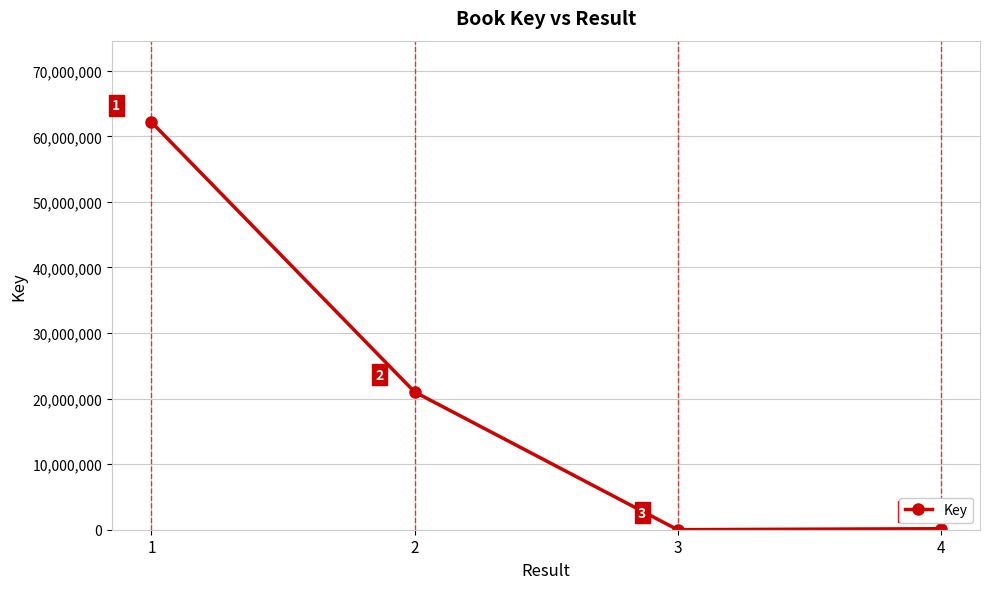

How many data points are less than 21025578?

2